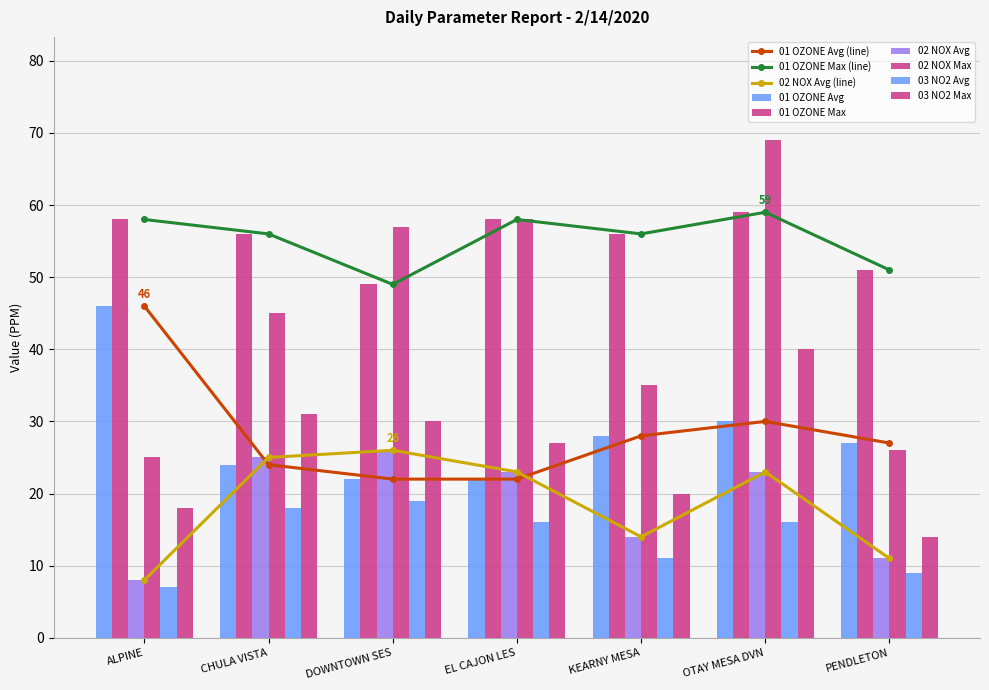

How many data points in 02 NOX Avg are above 23?

2